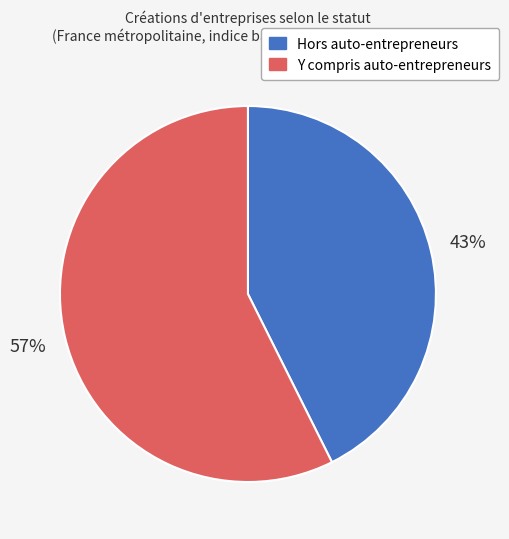

To the nearest percent, what percentage of the pie is Hors auto-entrepreneurs?

43%